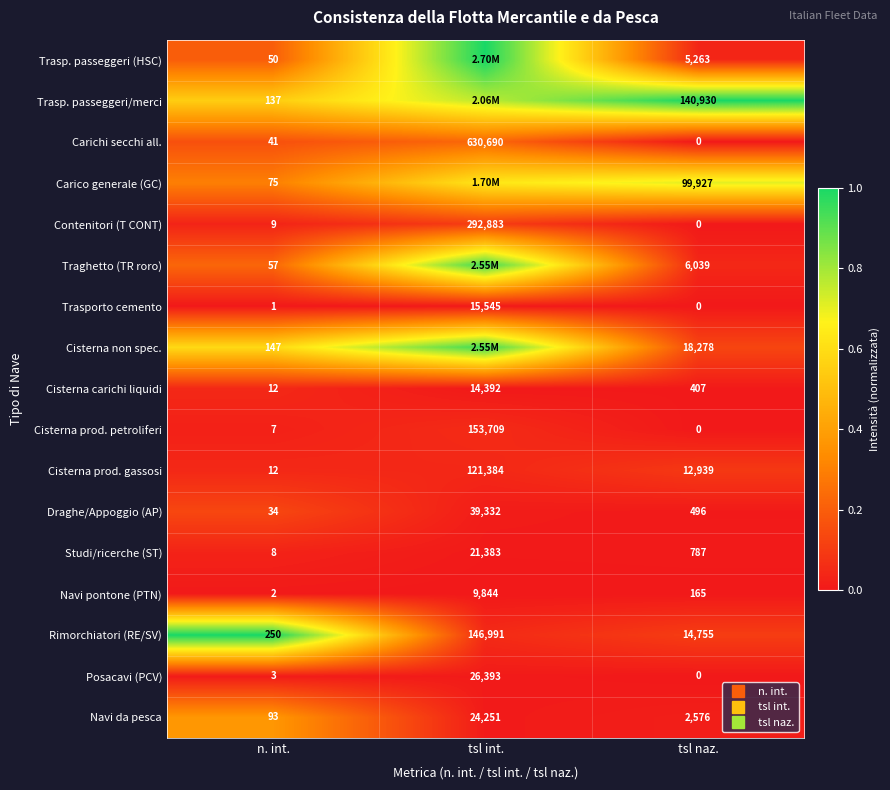

Is it true that Contenitori (T CONT) equals 0.0 at tsl naz.?

True